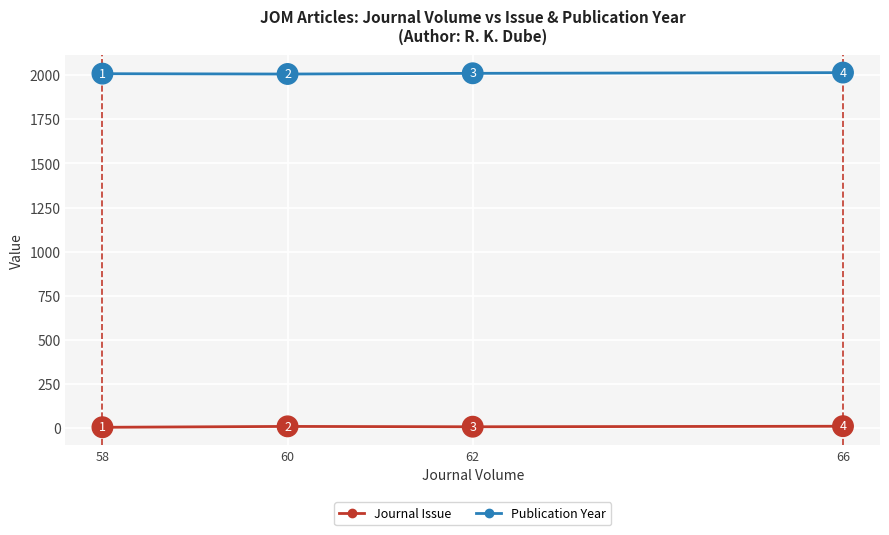

List the series in order of their peak value, highest first.

Publication Year, Journal Issue